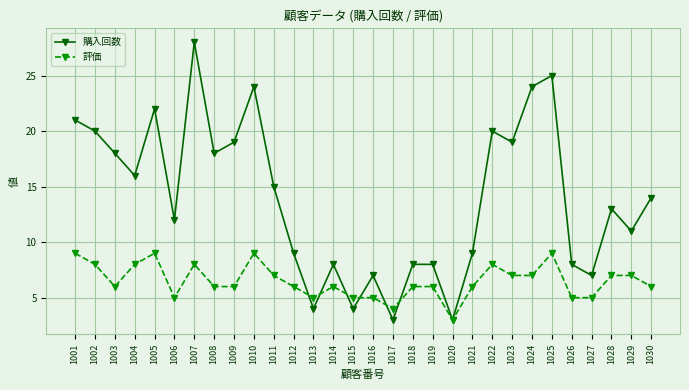

What is the maximum value for 評価?

9